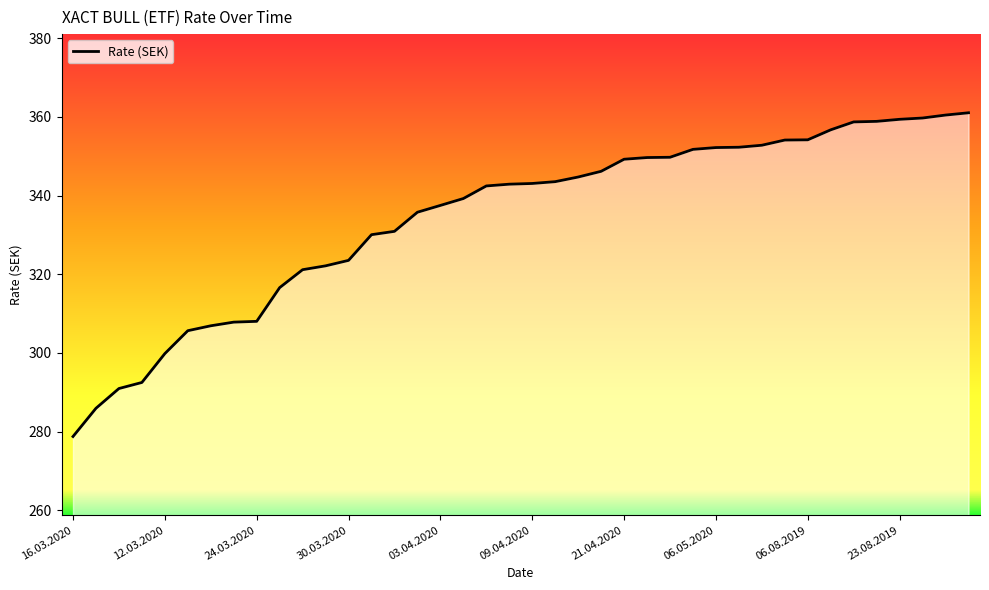

What is the smallest value displayed?

278.7